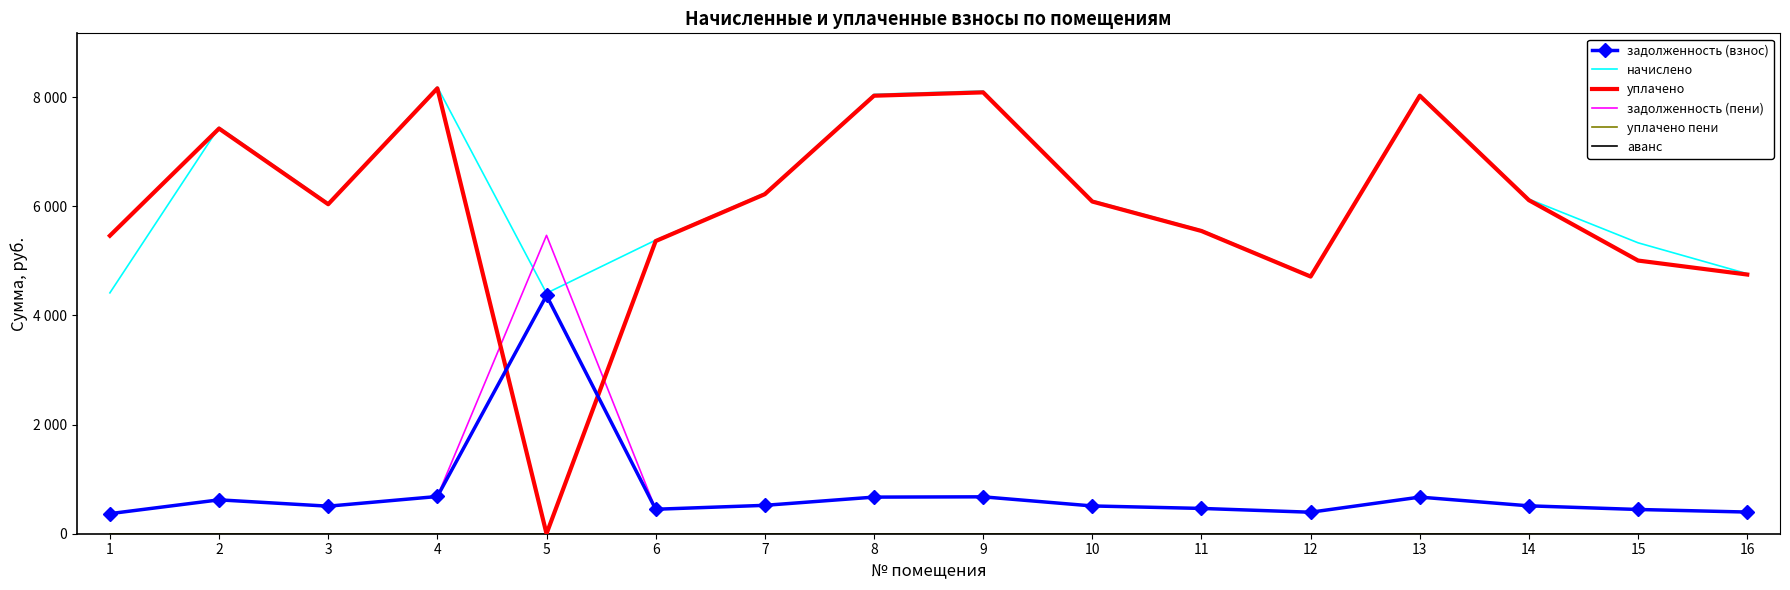

True or false: задолженность (взнос) and уплачено пени intersect in this chart.

False